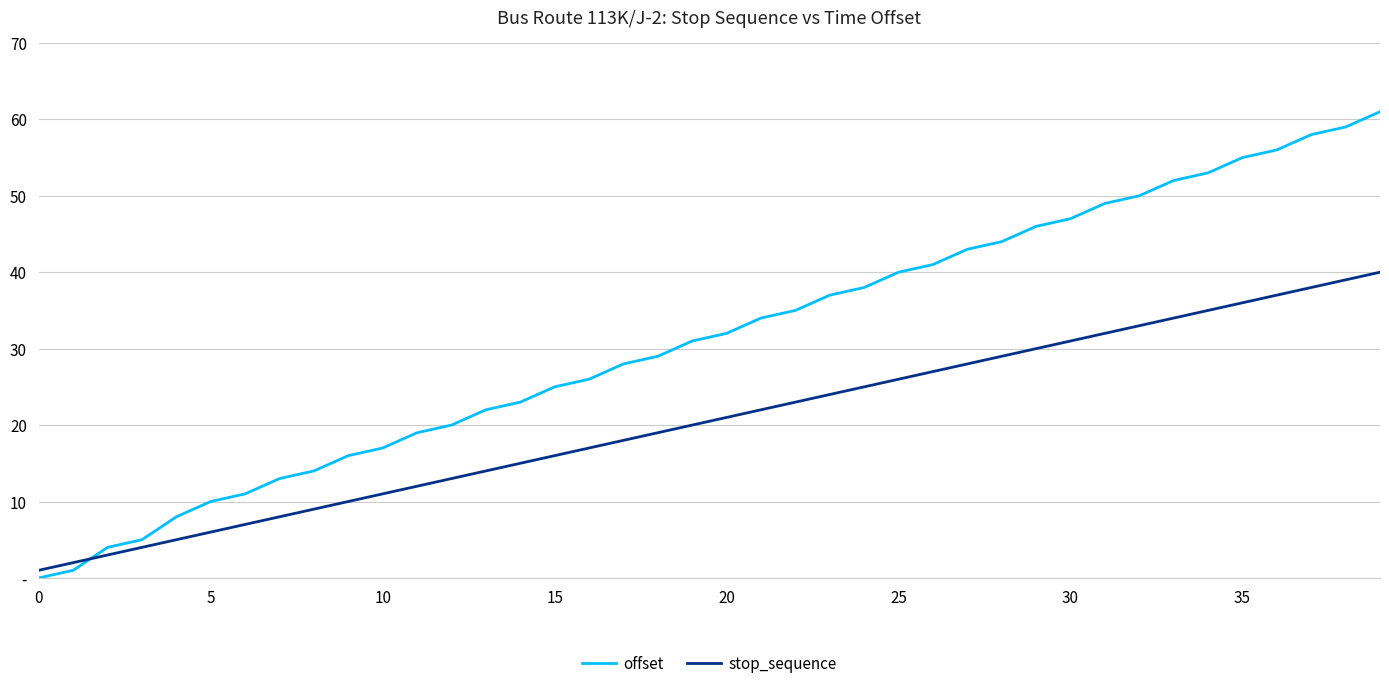

Rank the series by their maximum value, from lowest to highest.

stop_sequence, offset